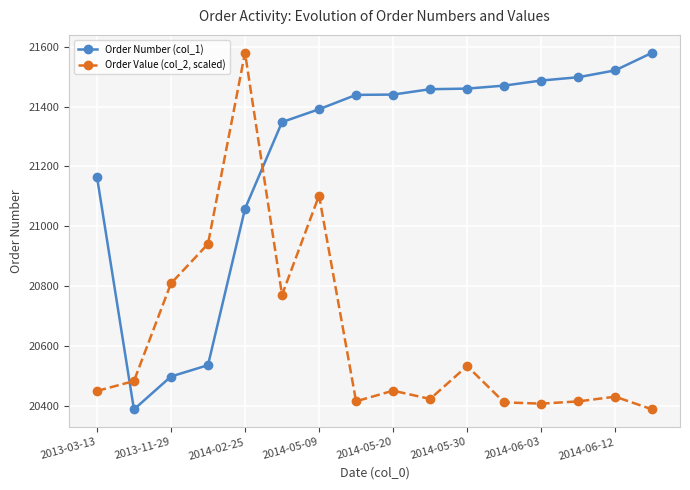

What is the value of the Order Number (col_1) point at the 13th from the left?

21487.0